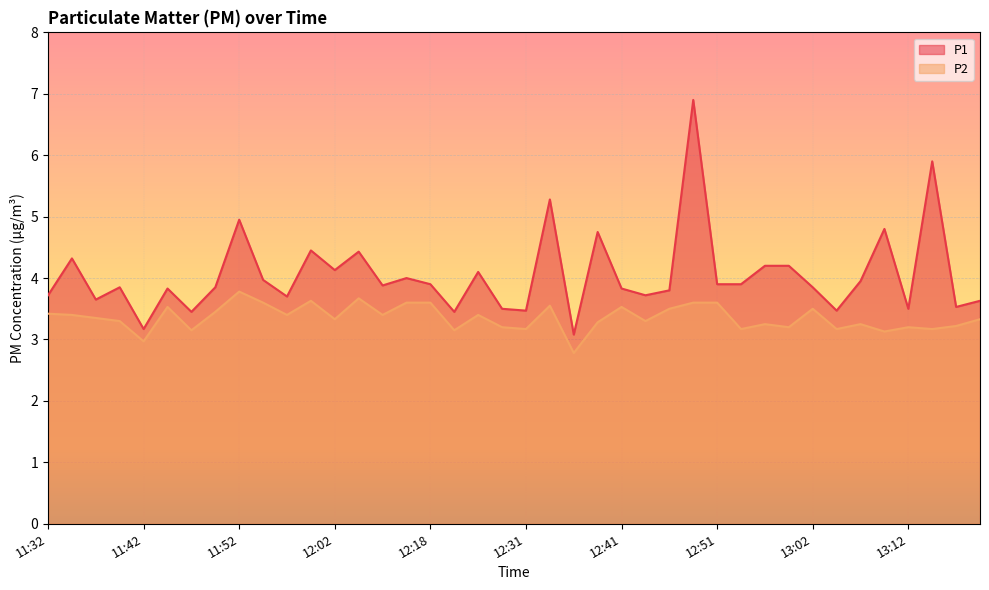

True or false: P1 has a value of 4.5 at 12:00.

True